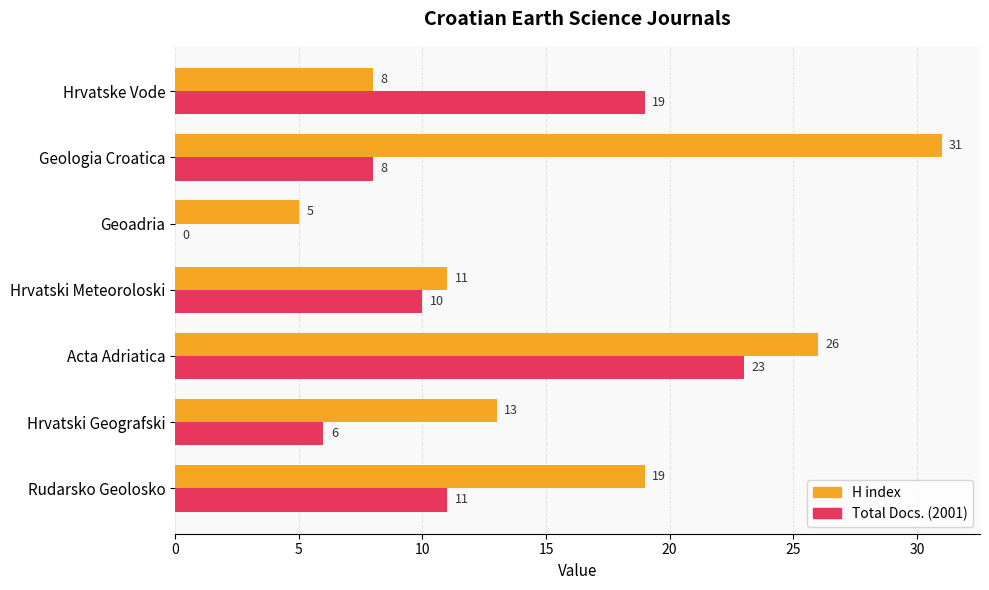

Is it true that H index equals 41 at Geologia Croatica?

False